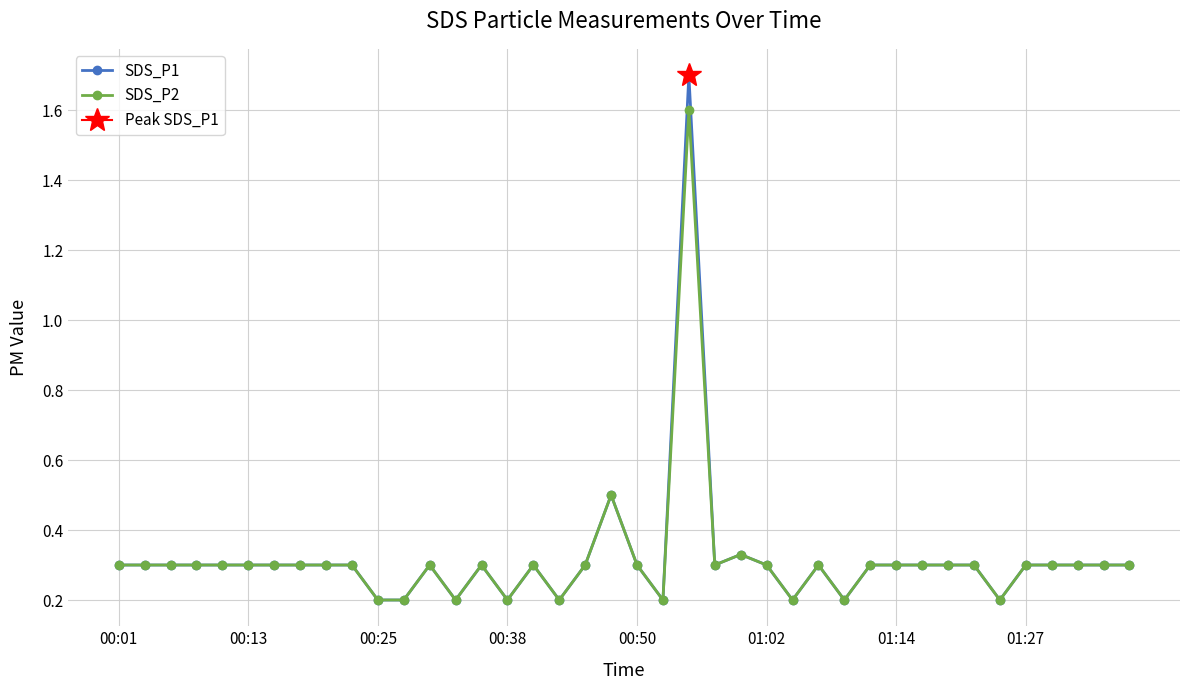

True or false: SDS_P1 has more than 0 interior local peaks.

True